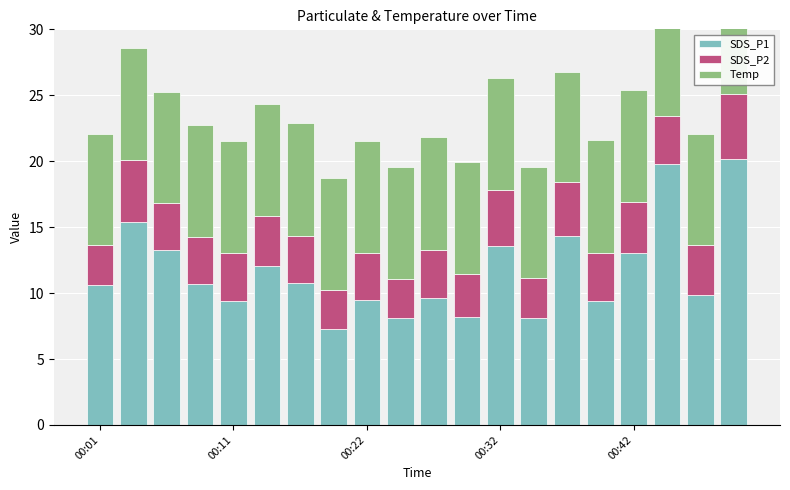

Reading left to right, extract all data points from this chart.

SDS_P1: 10.6	15.4	13.3	10.7	9.4	12.0	10.7	7.3	9.5	8.1	9.7	8.2	13.6	8.1	14.3	9.4	13.1	19.8	9.8	20.2
SDS_P2: 3.0	4.7	3.5	3.6	3.6	3.8	3.6	2.9	3.5	3.0	3.7	3.3	4.3	3.0	4.0	3.7	3.8	3.7	3.8	4.9
Temp: 8.4	8.5	8.4	8.5	8.5	8.5	8.5	8.5	8.5	8.5	8.5	8.5	8.5	8.4	8.4	8.5	8.5	8.4	8.4	8.4